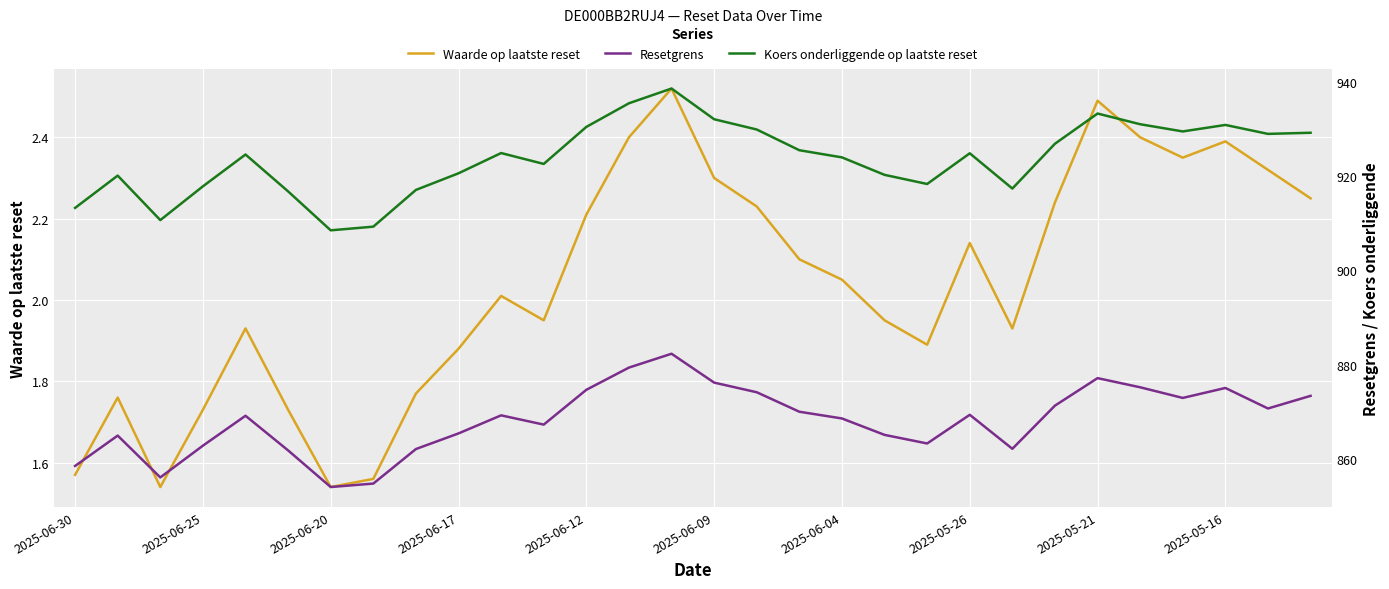

The value of Waarde op laatste reset at 2025-06-09 is 2.3. True or false?

True